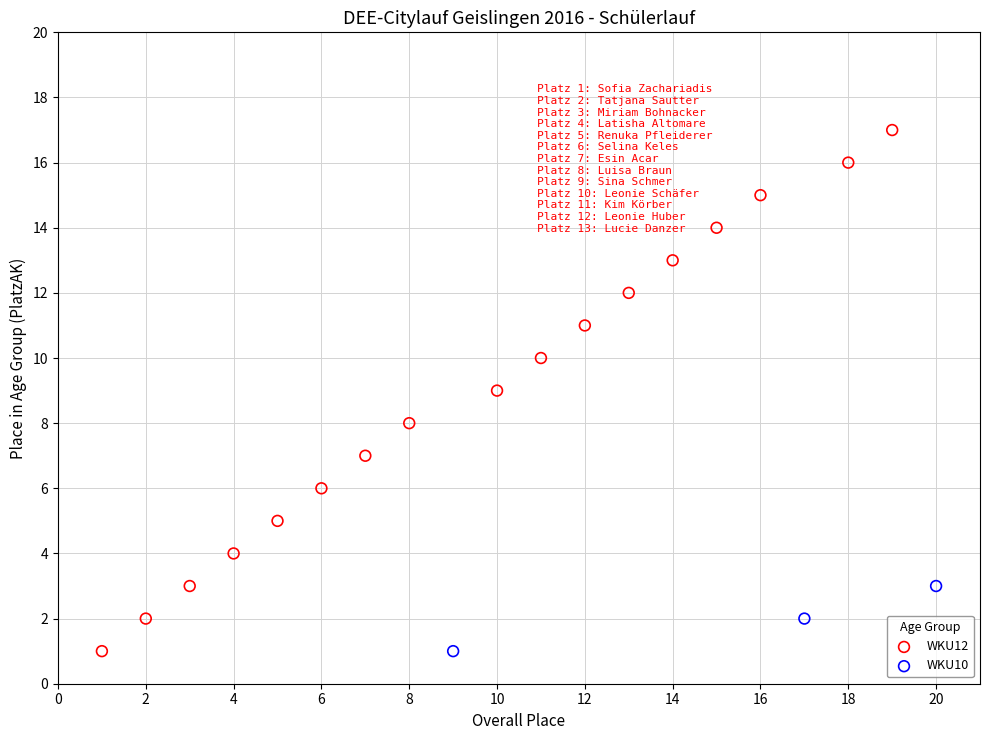

Which series reaches the maximum Y coordinate?

WKU12